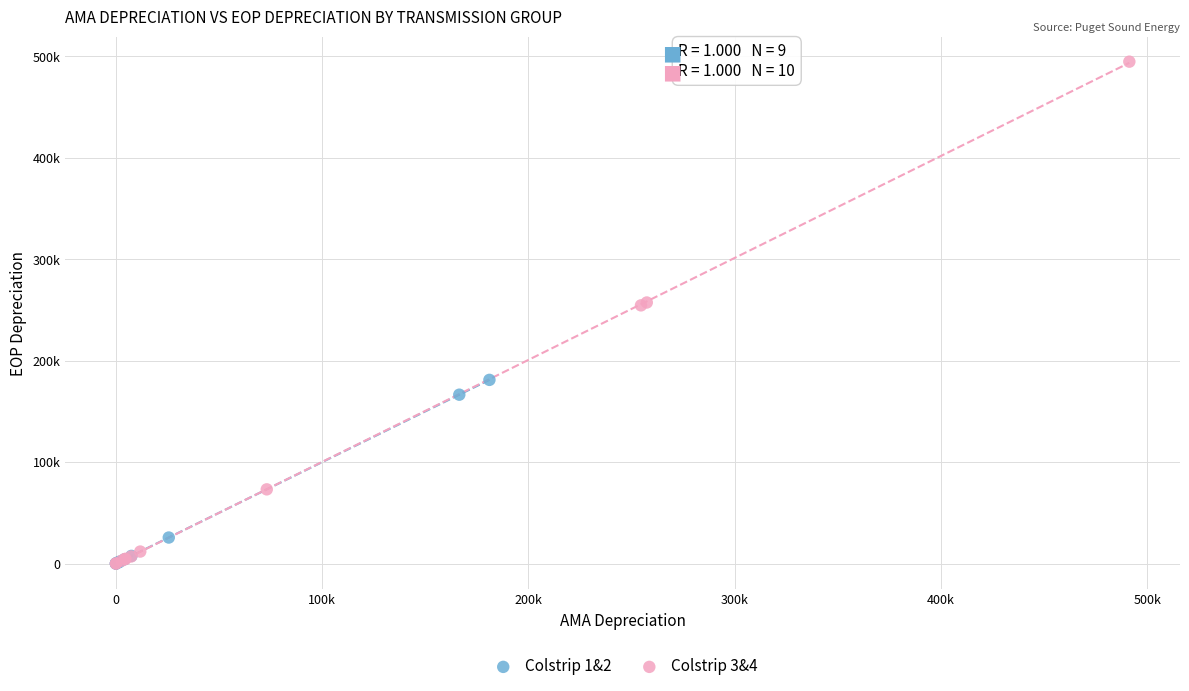

What are all the series names shown in the legend?

Colstrip 1&2, Colstrip 3&4